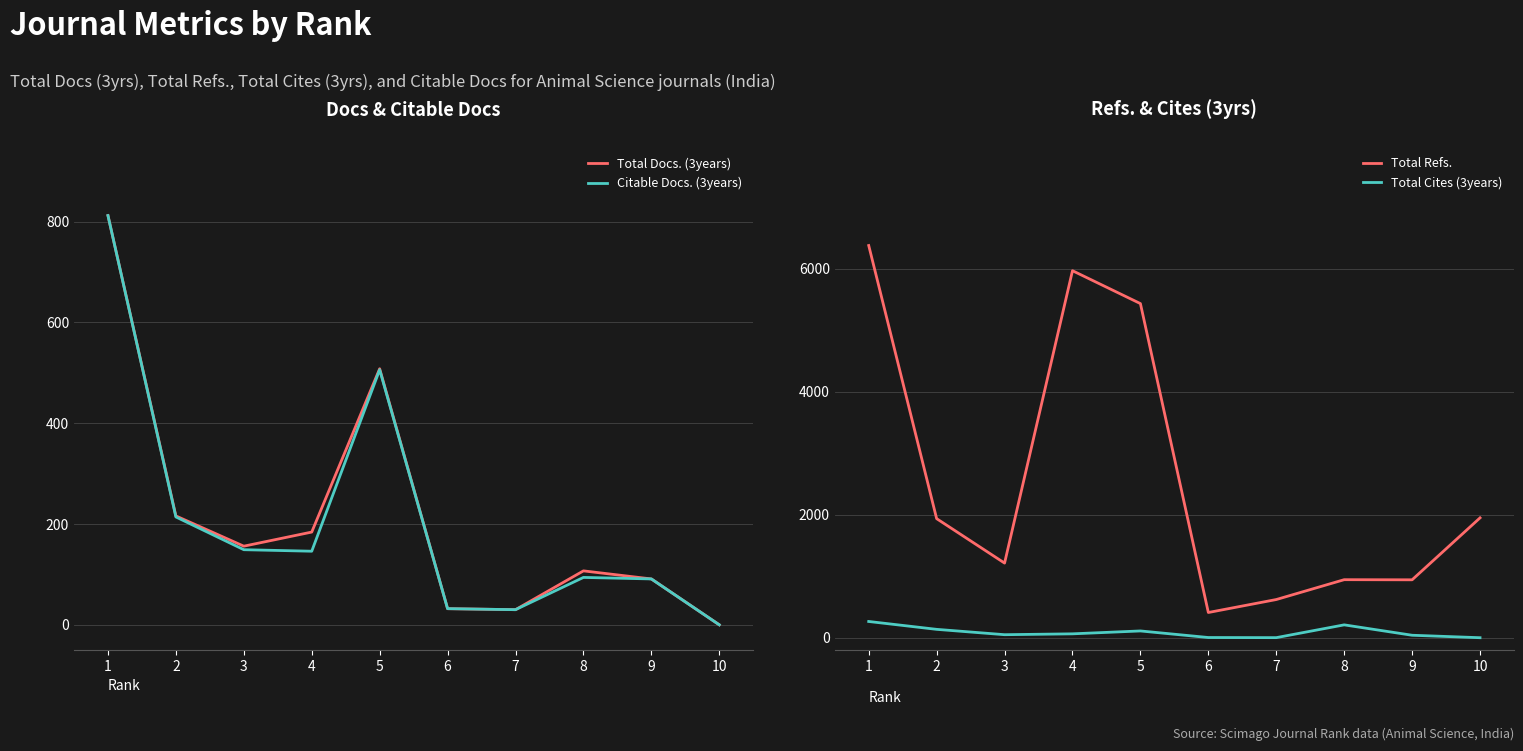

What is the lowest value of the Total Refs. series?

410